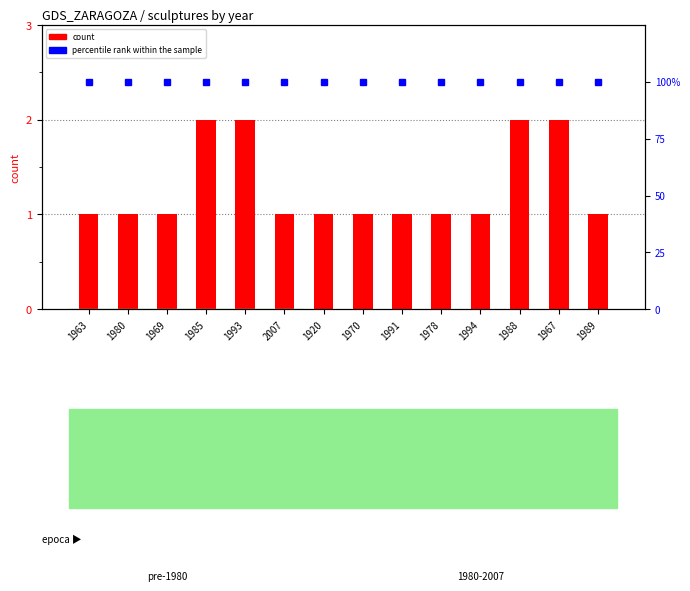

Reading left to right, transcribe all the data shown in this chart.

count: 1963=1	1980=1	1969=1	1985=2	1993=2	2007=1	1920=1	1970=1	1991=1	1978=1	1994=1	1988=2	1967=2	1989=1
percentile rank within the sample: 1963=100	1980=100	1969=100	1985=100	1993=100	2007=100	1920=100	1970=100	1991=100	1978=100	1994=100	1988=100	1967=100	1989=100